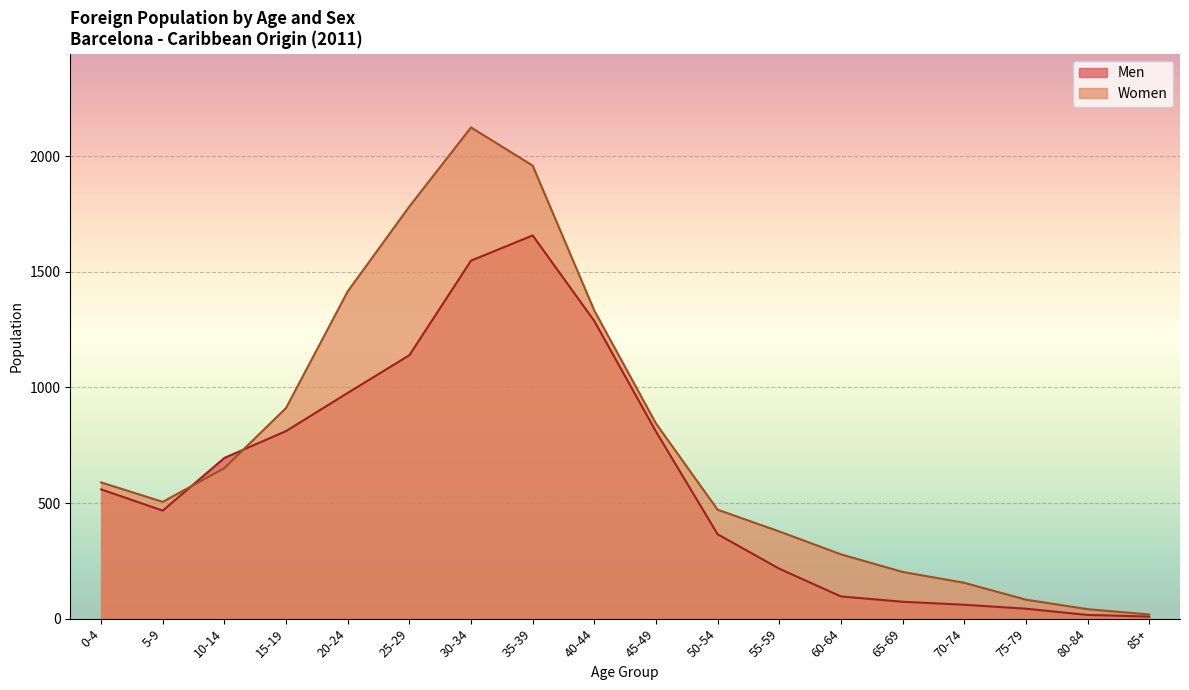

True or false: Women and Men intersect in this chart.

True